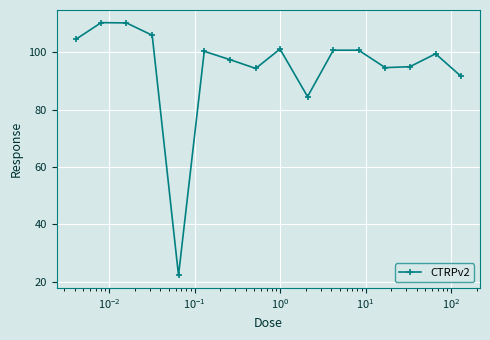

How many data points are less than 100?

8